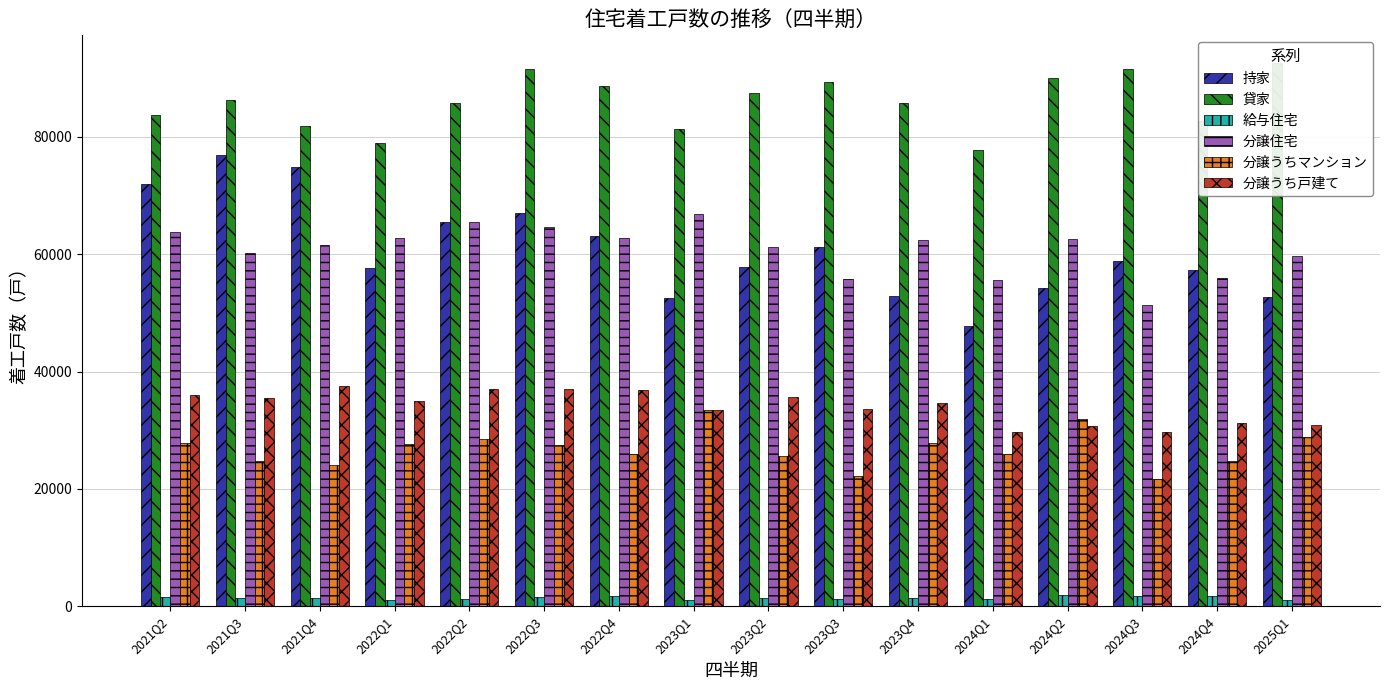

At how many categories does at least one series exceed 5824?

16